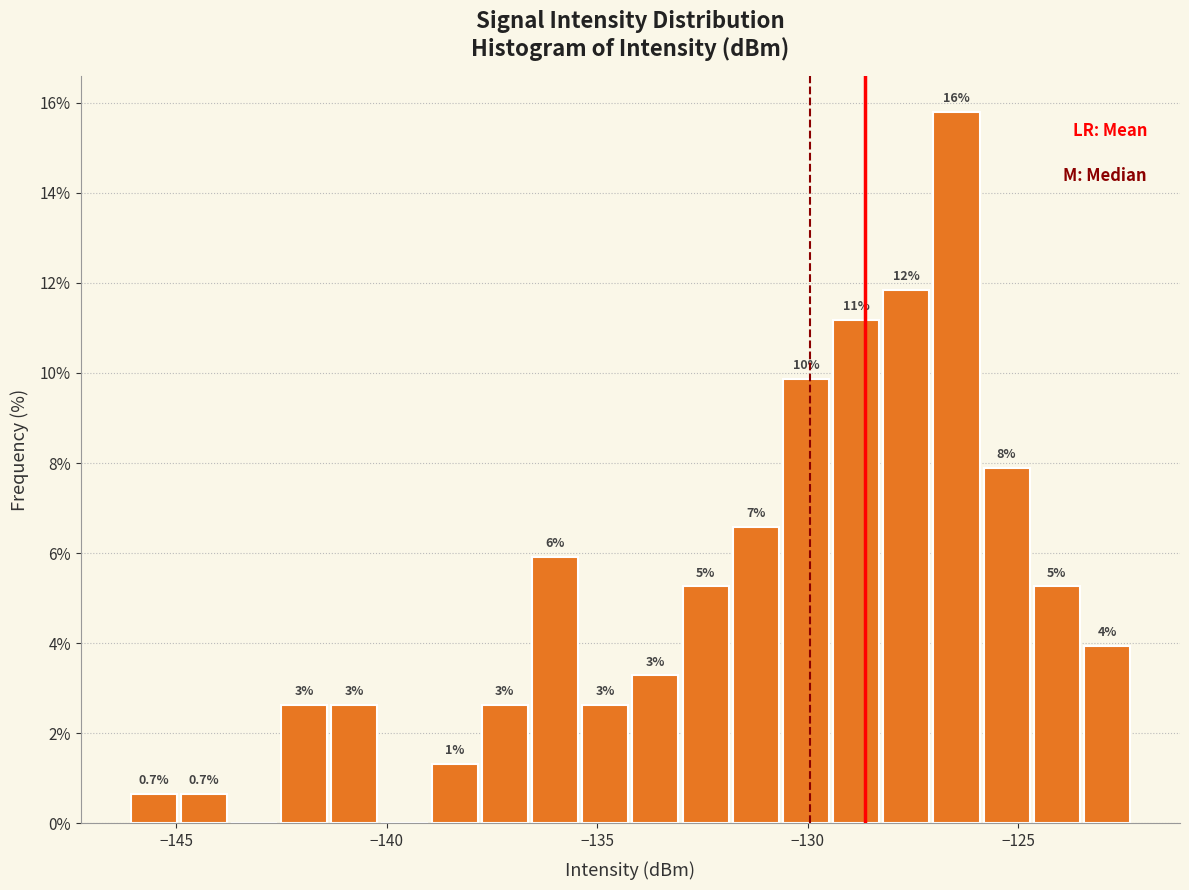

Read against the x-axis, roughly where is the centre of the tallest bar?

-126.5